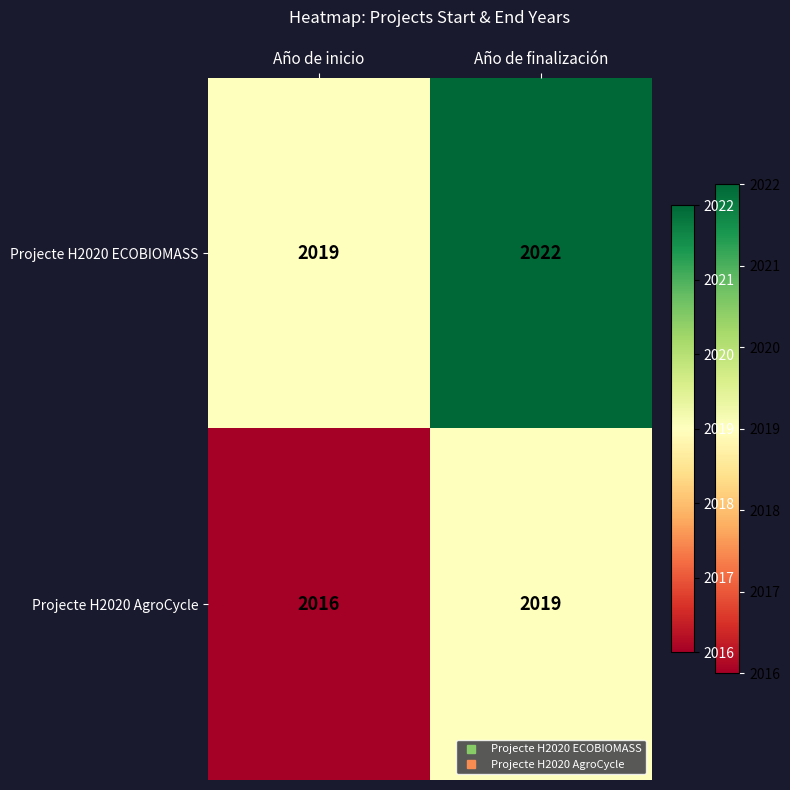

At which label is Projecte H2020 AgroCycle closest to 2017?

Año de inicio